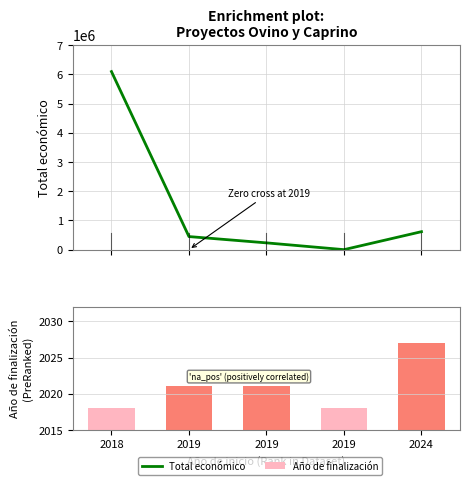

Read the Total económico value at 2019, to the nearest 50.

447750